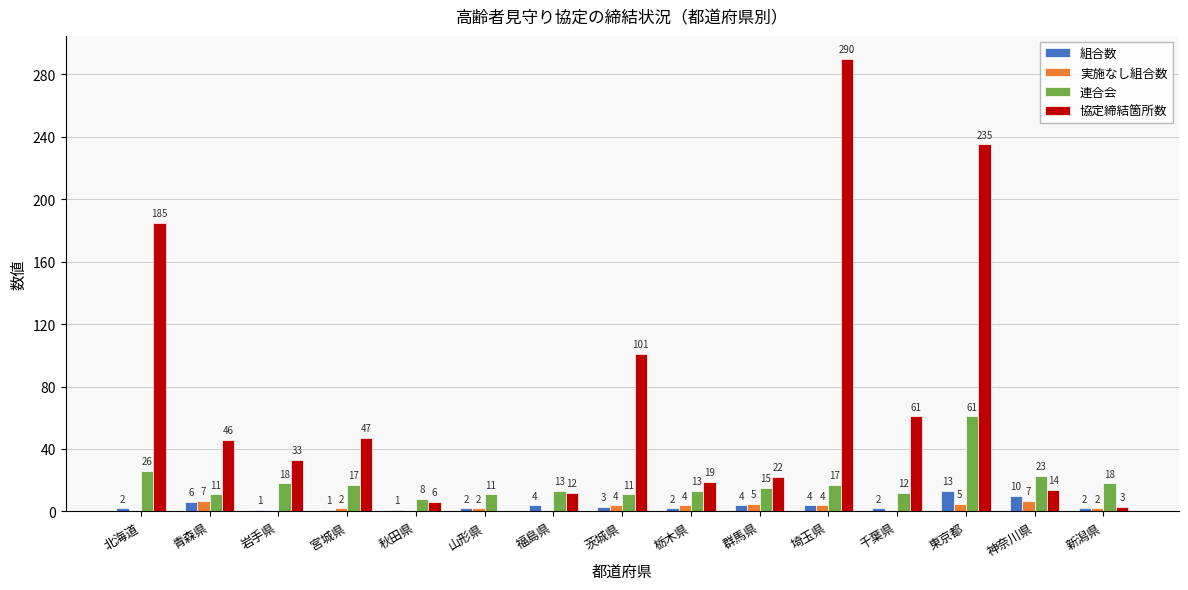

What is the average value of the 組合数 series?

4